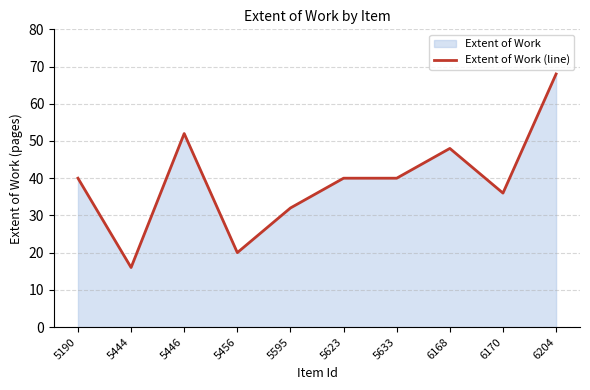

Rank the categories by value from lowest to highest.

5444, 5456, 5595, 6170, 5190, 5623, 5633, 6168, 5446, 6204